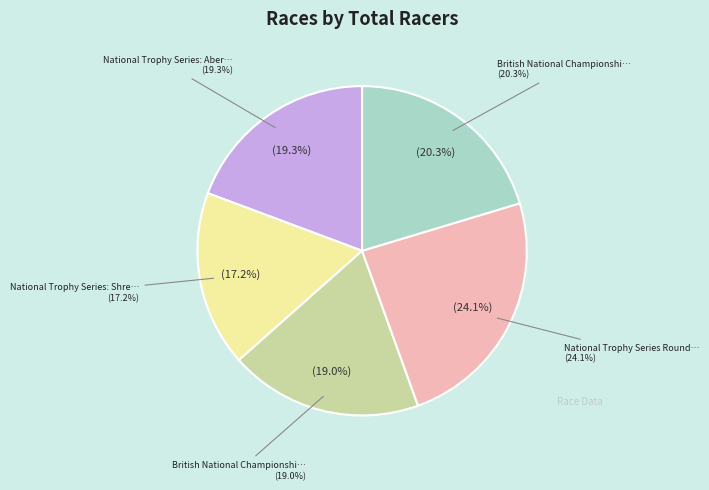

Between British National Championships (2018) and National Trophy Series Round 1: Derby, which is larger?

National Trophy Series Round 1: Derby